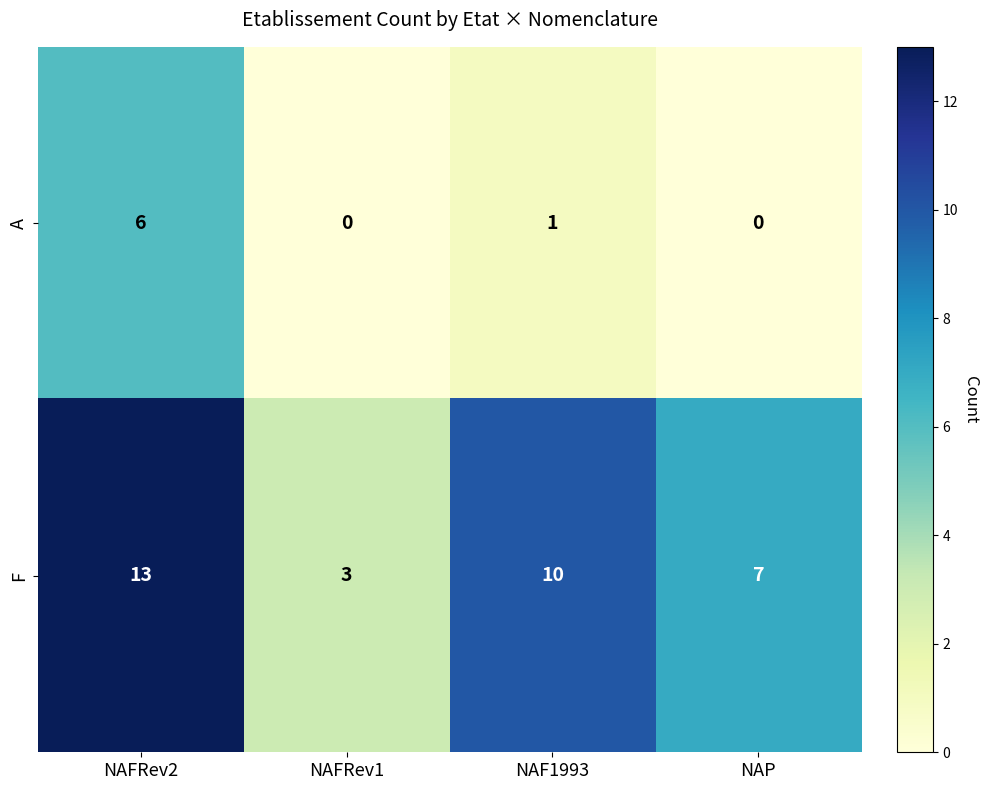

Which series has the largest total across all categories?

F